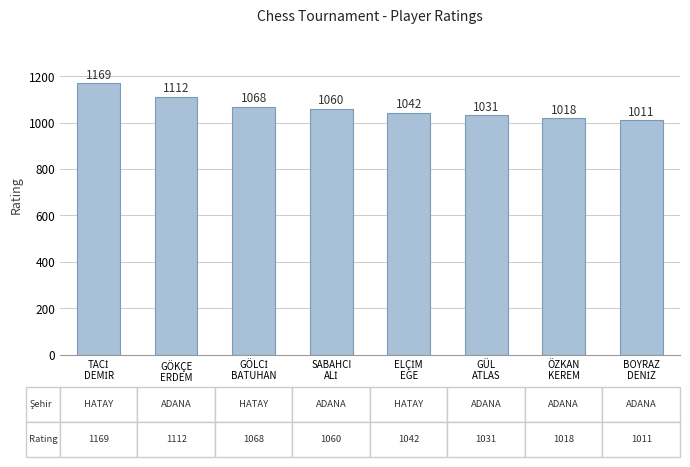

What is the value of the 7th bar from the left?

1018